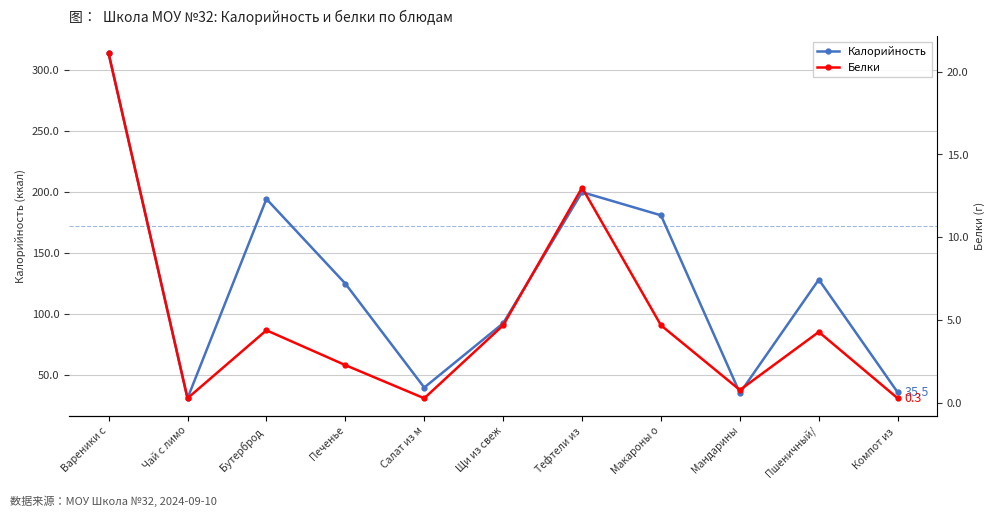

Is the value of Калорийность at Компот из  greater than the value of Белки at Чай с лимо?

Yes